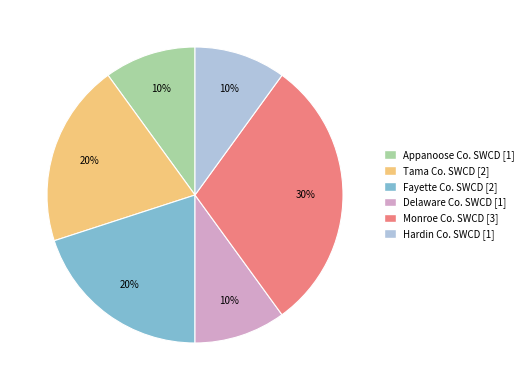

True or false: Delaware Co. SWCD [1] accounts for 10% of the total.

True